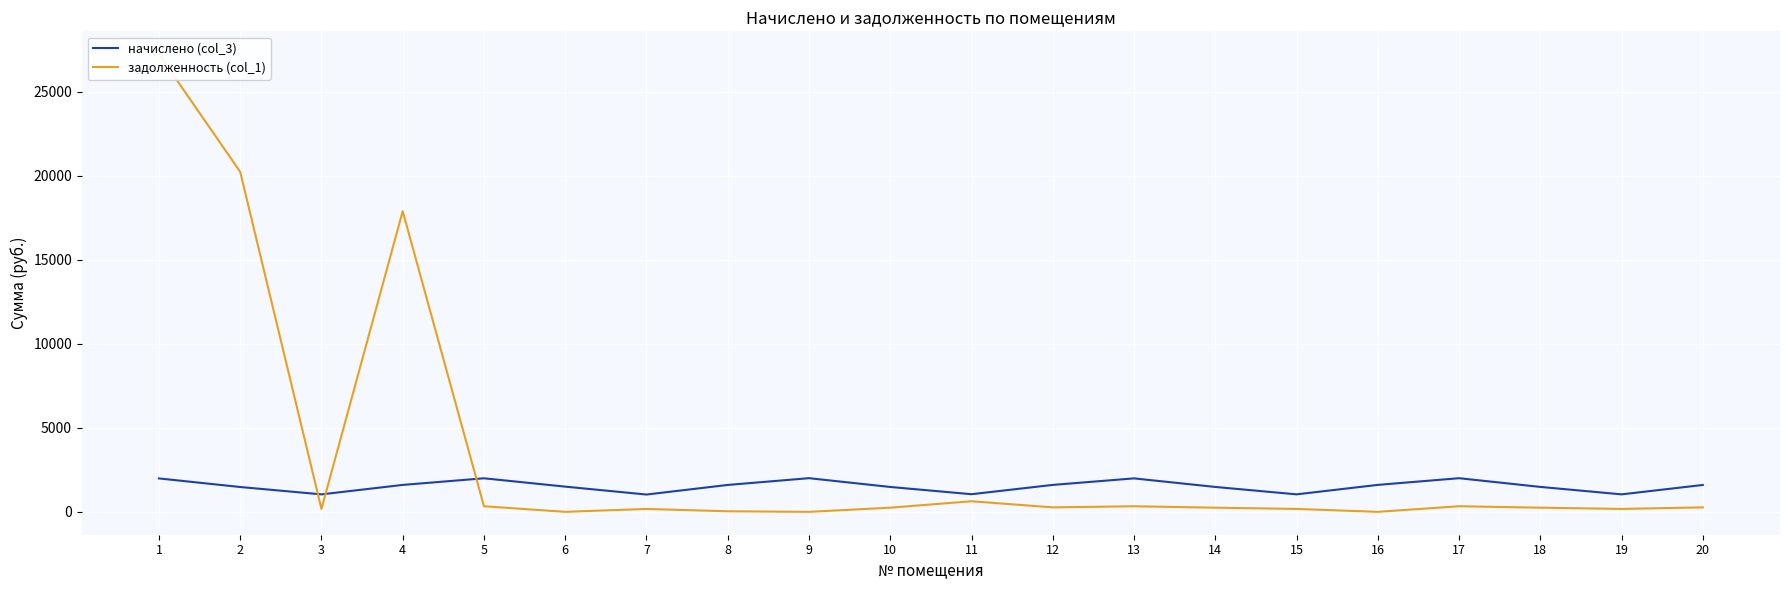

What is the value of the задолженность (col_1) point at the 5th from the left?

332.8